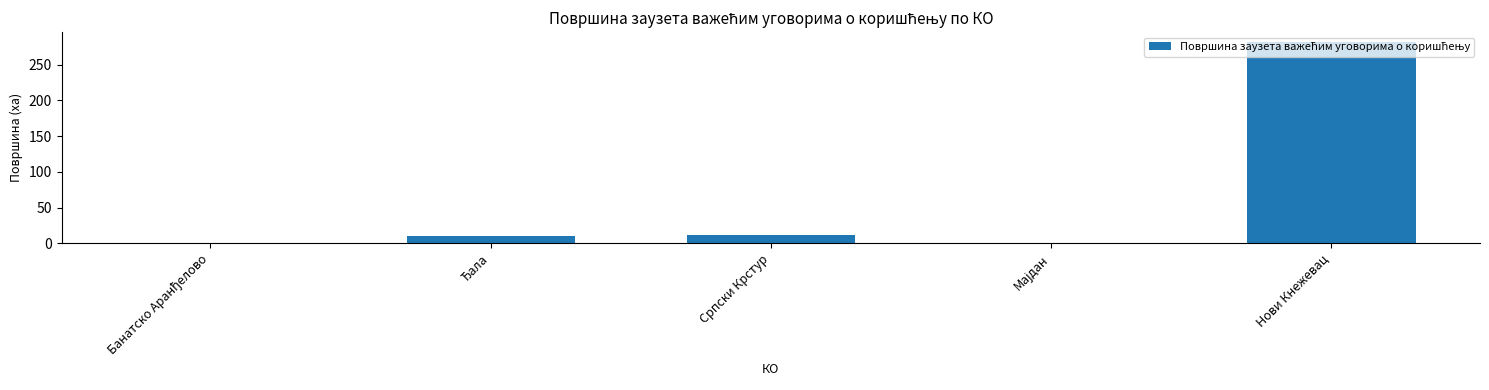

Count the number of data series in this chart.

1